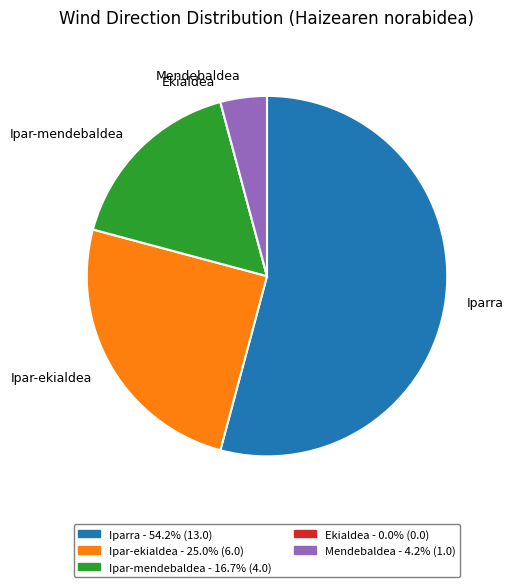

Does Iparra account for over 50% of the chart?

Yes